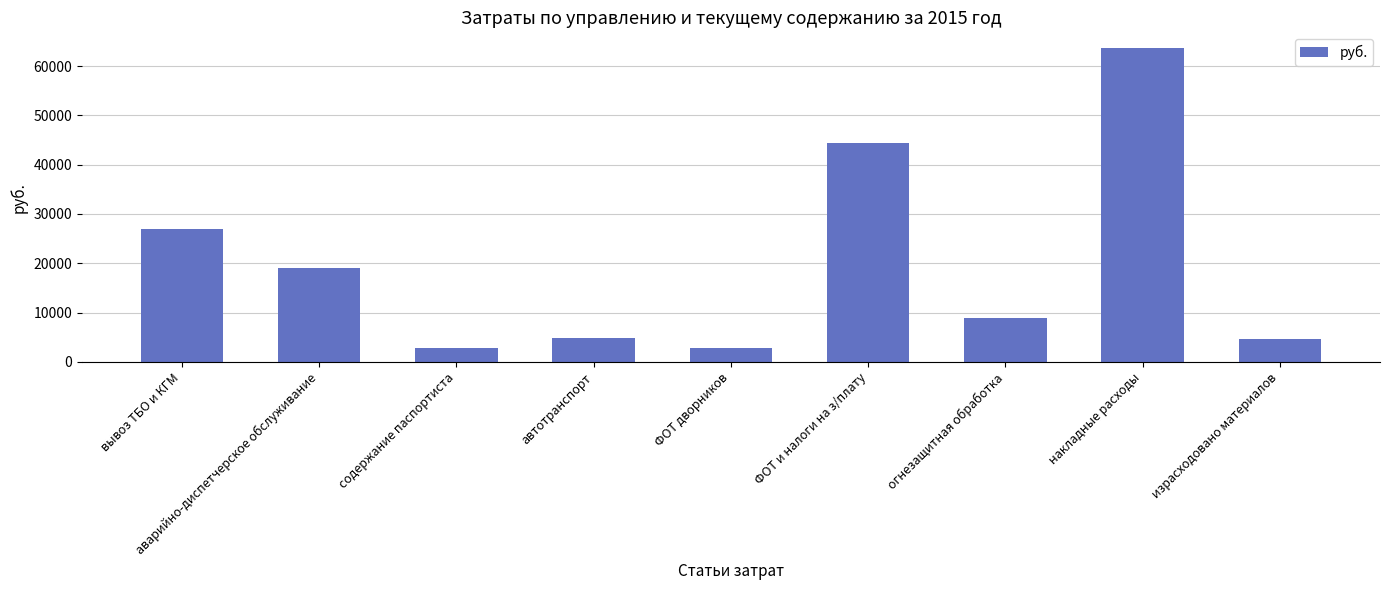

At which label does the data first exceed 8838?

вывоз ТБО и КГМ